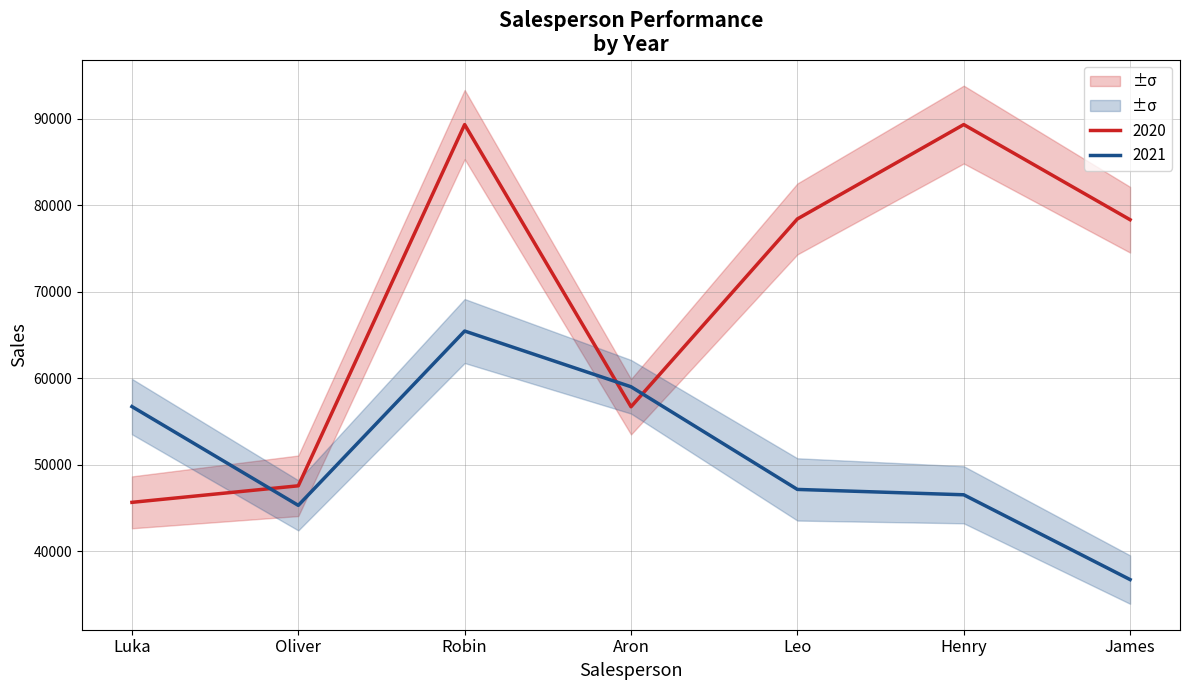

At which category does 2020 reach its first local peak?

Robin